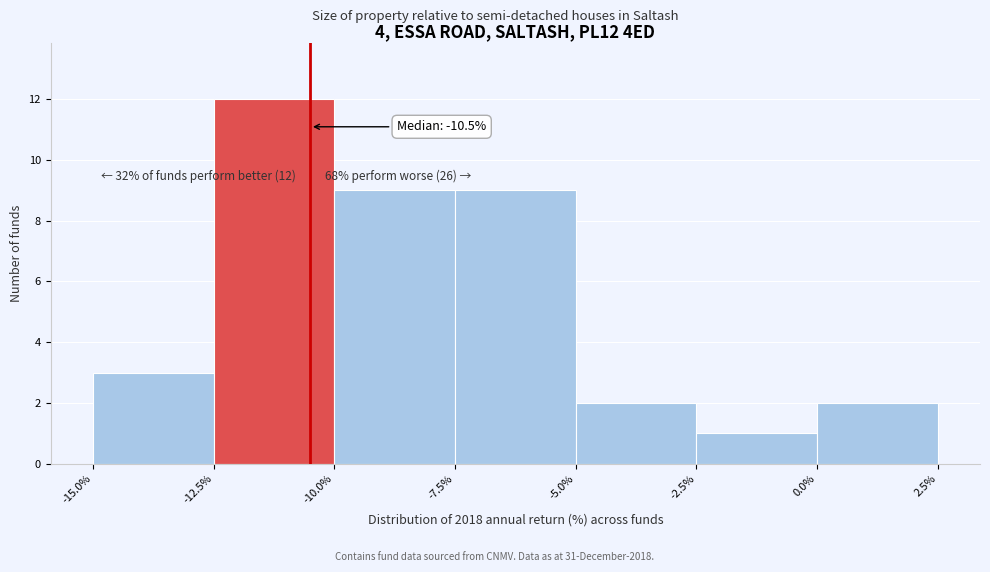

Over which range of the x-axis is the bar tallest?

-12.5% to -10.0%